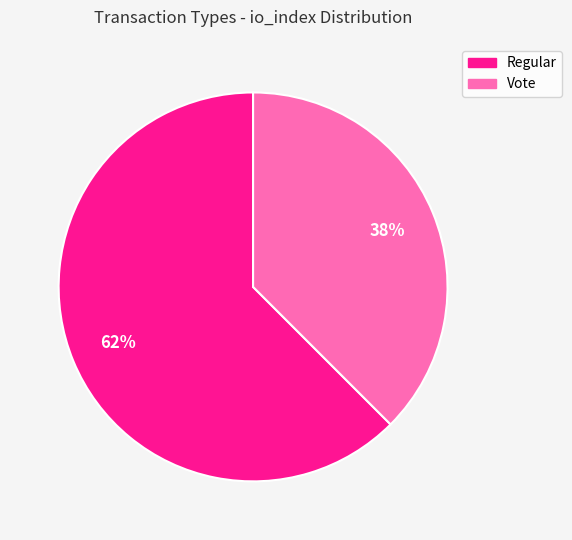

Between Regular and Vote, which is larger?

Regular